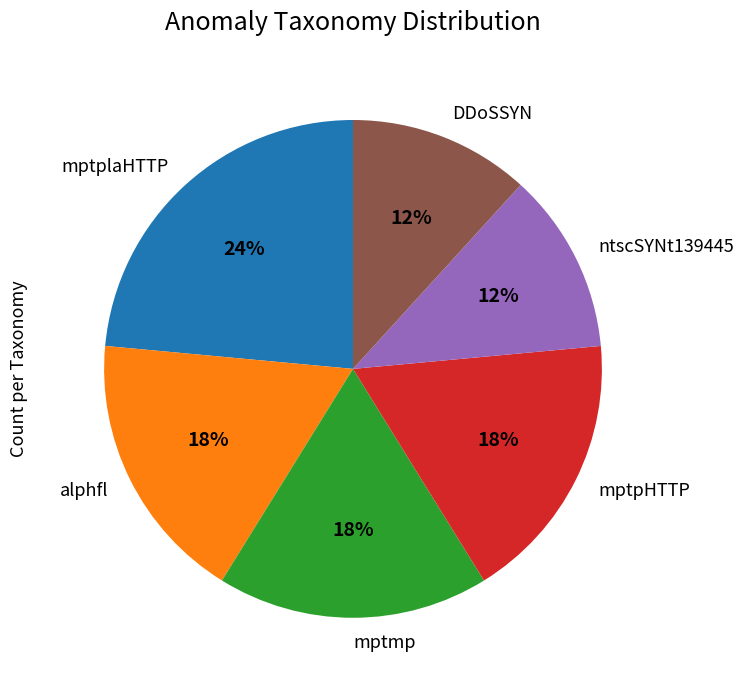

To the nearest percent, what is the average slice percentage?

17%